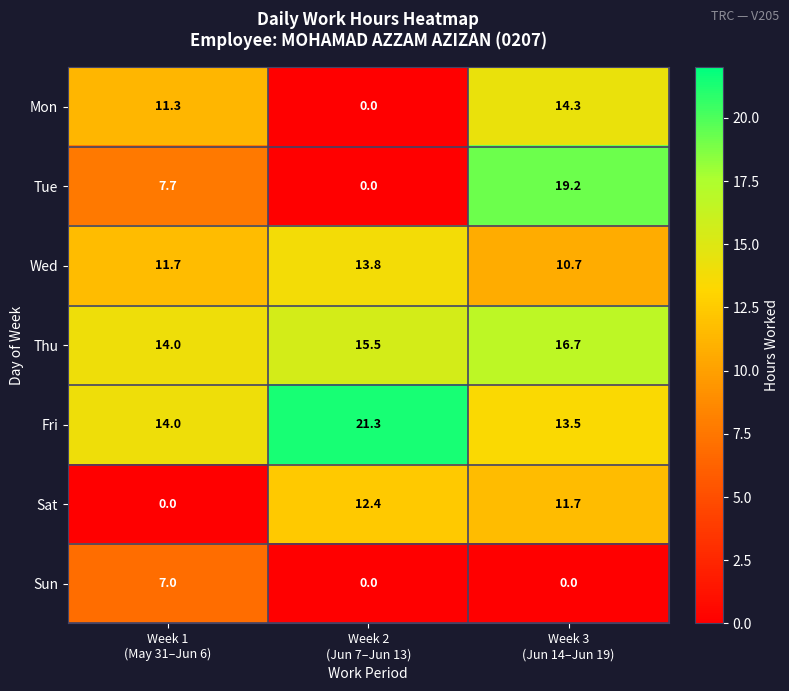

Count the Sun values in the range 0 to 7.

3